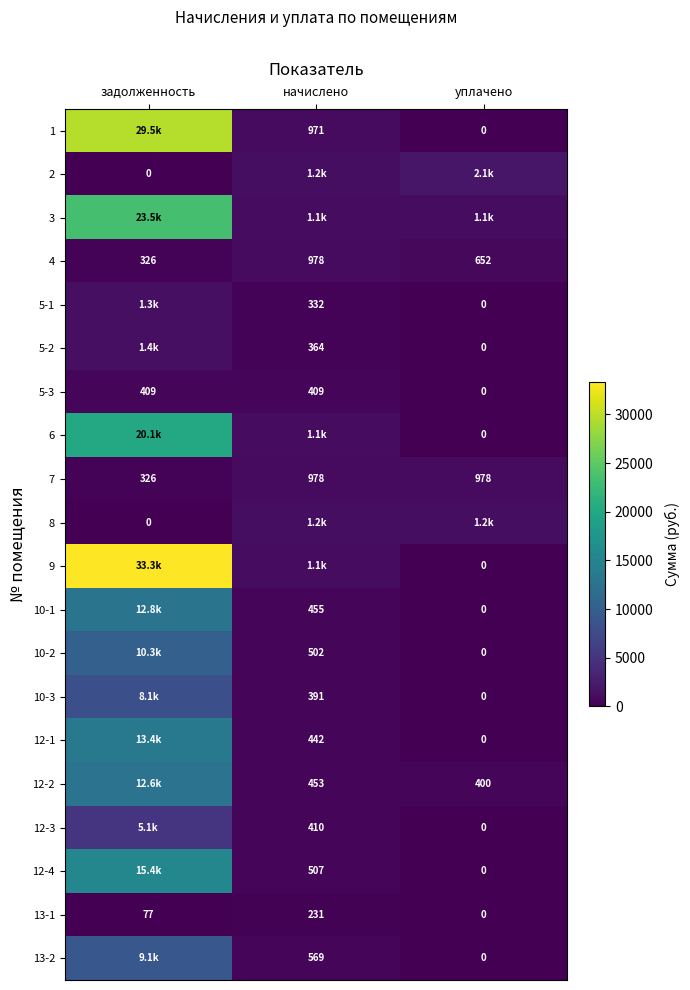

At which label is 5-3 closest to 204?

уплачено